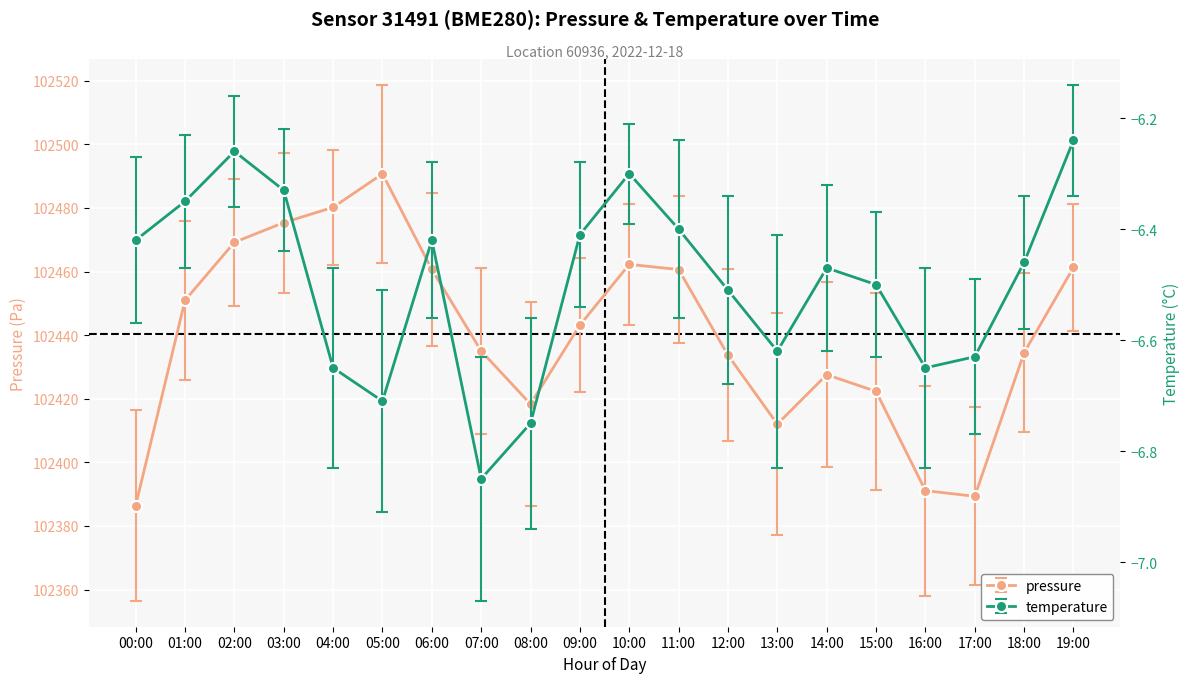

Reading right to left, extract all data points from this chart.

pressure: 102461.3	102434.5	102389.3	102391.1	102422.3	102427.6	102412.0	102433.7	102460.6	102462.2	102443.2	102418.3	102435.0	102460.7	102490.7	102480.2	102475.4	102469.2	102451.0	102386.4
temperature: -6.2	-6.5	-6.6	-6.7	-6.5	-6.5	-6.6	-6.5	-6.4	-6.3	-6.4	-6.8	-6.8	-6.4	-6.7	-6.7	-6.3	-6.3	-6.3	-6.4